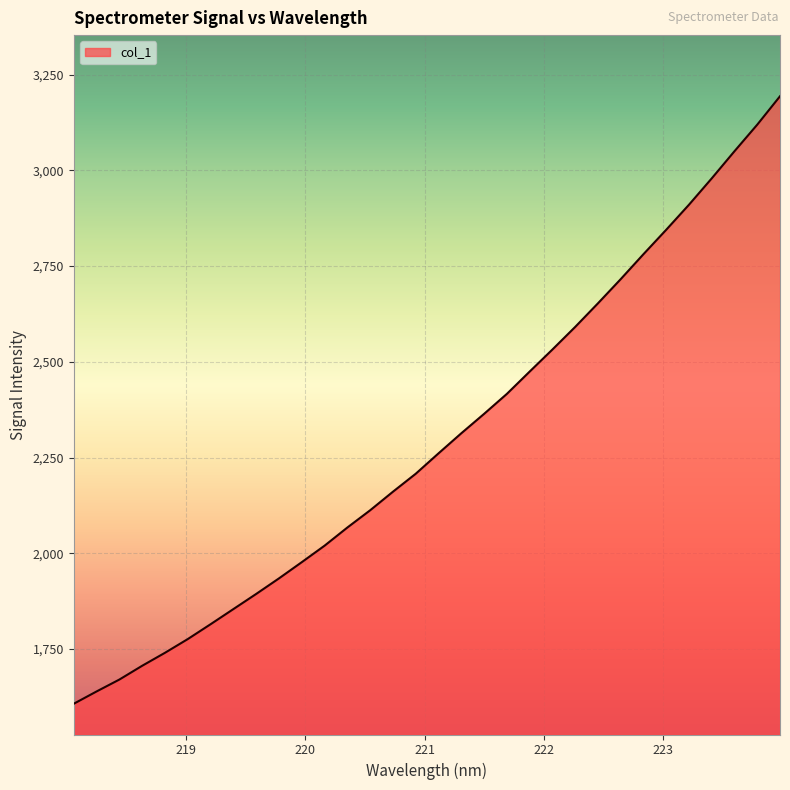

What is the difference between the maximum and minimum values?

1586.6